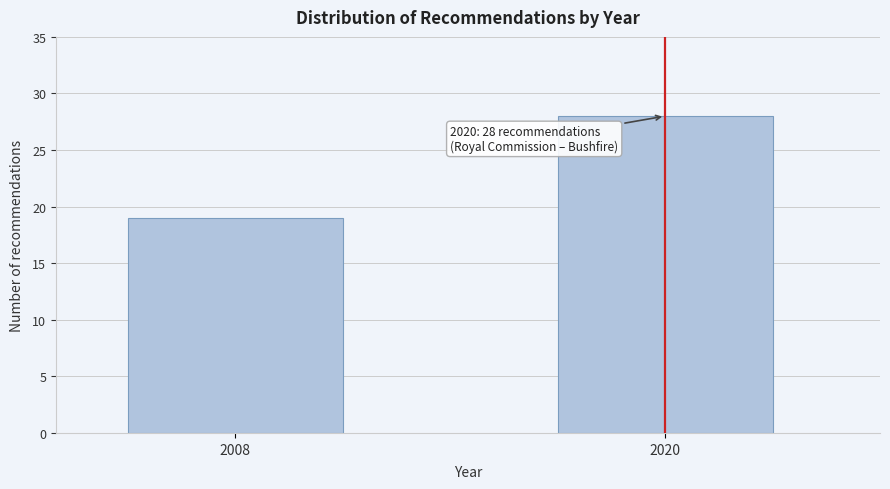

Reading left to right, extract all data points from this chart.

2008=19	2020=28